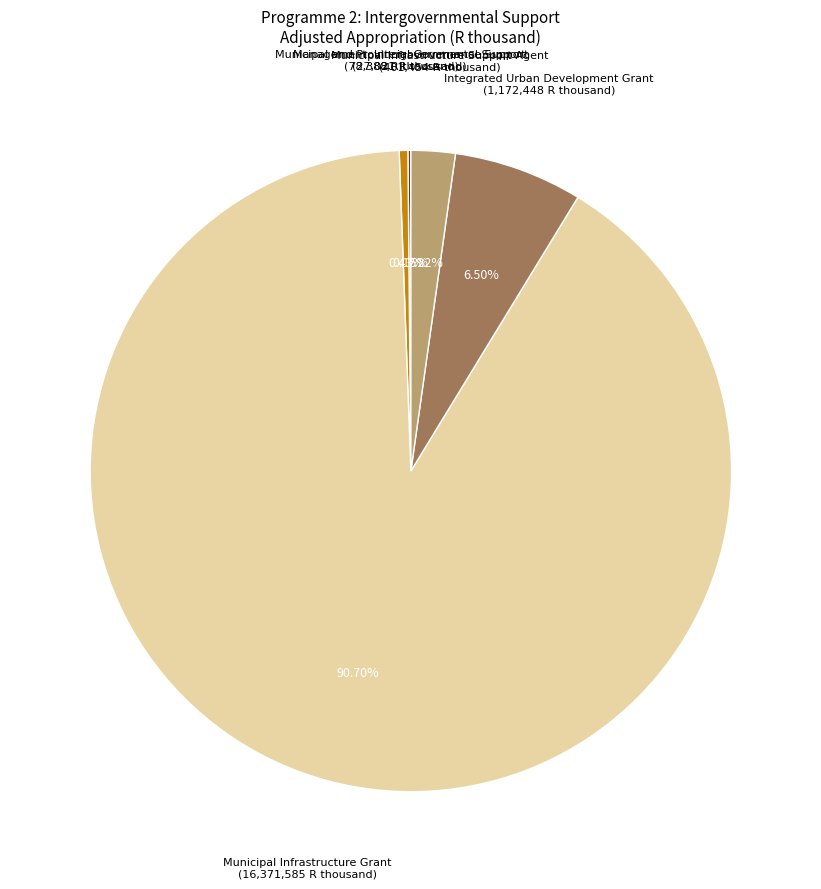

Does any single category account for the majority?

Yes